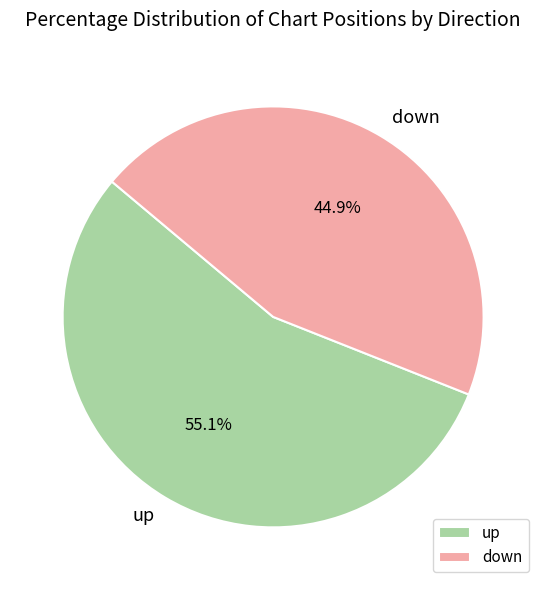

To the nearest percent, what percentage of the pie is up?

55%